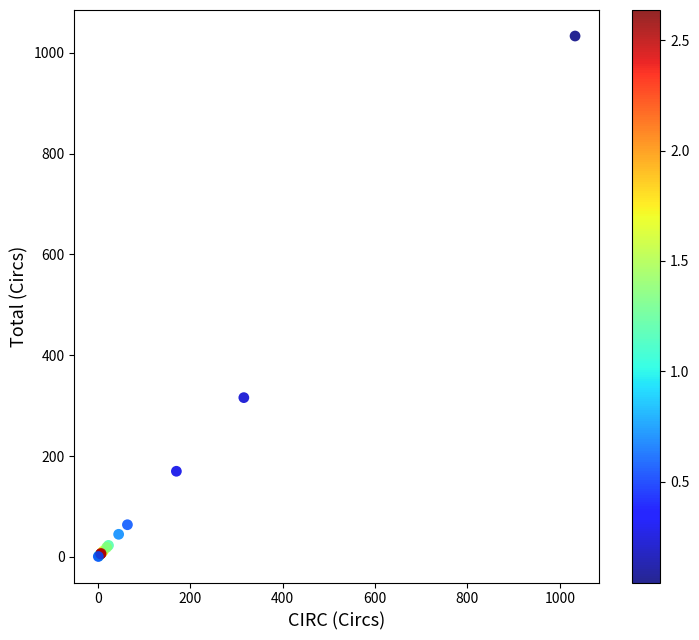

What Y value in the scatter plot is closest to 517?

316